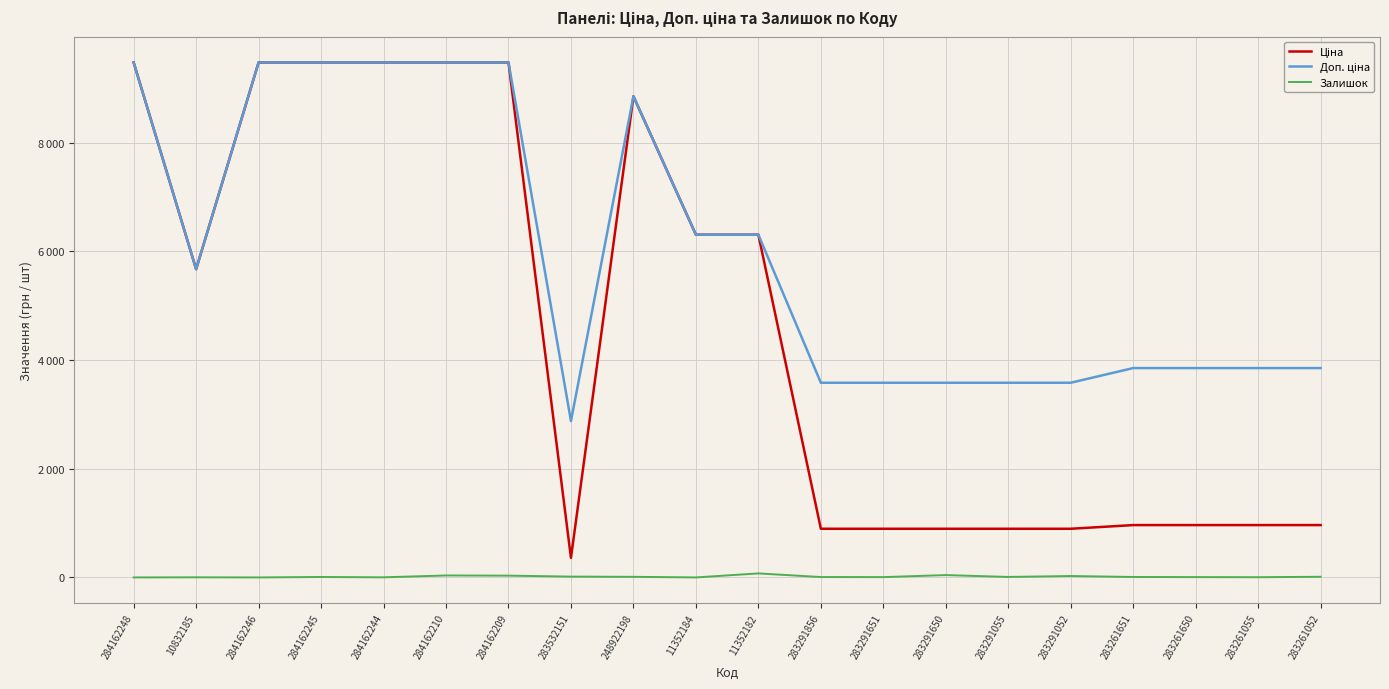

Does the chart have visible grid lines?

Yes